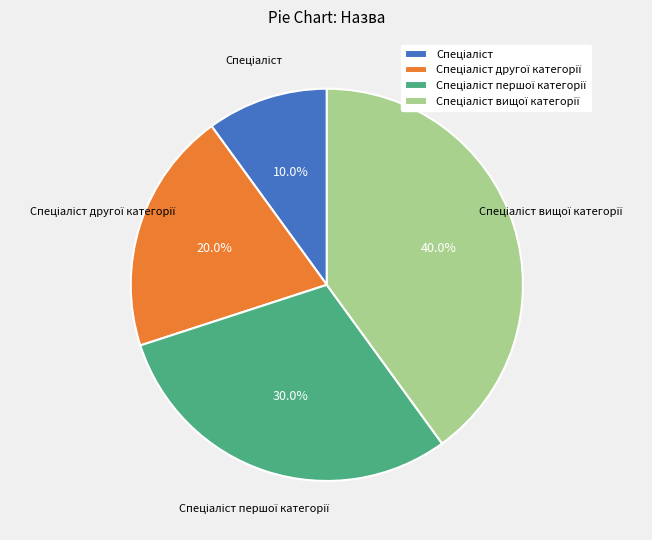

Does any single category account for the majority?

No